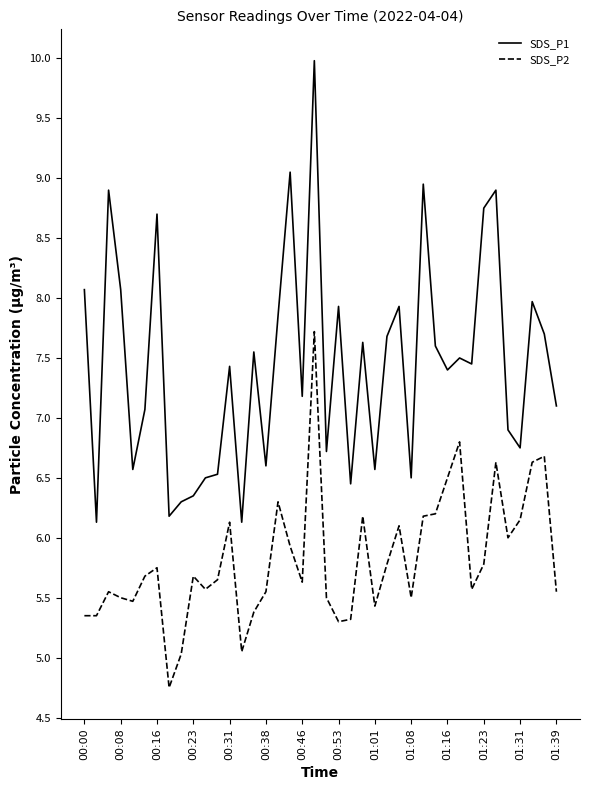

Which series has the widest spread of values?

SDS_P1